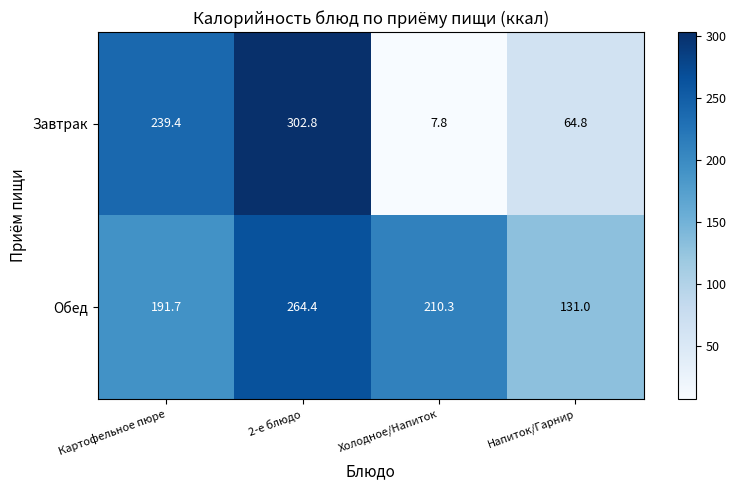

Rank the series by their maximum value, from highest to lowest.

Завтрак, Обед